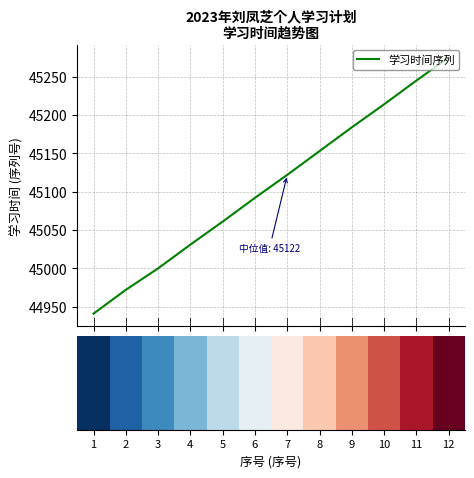

Between 10 and 8, which is larger?

10